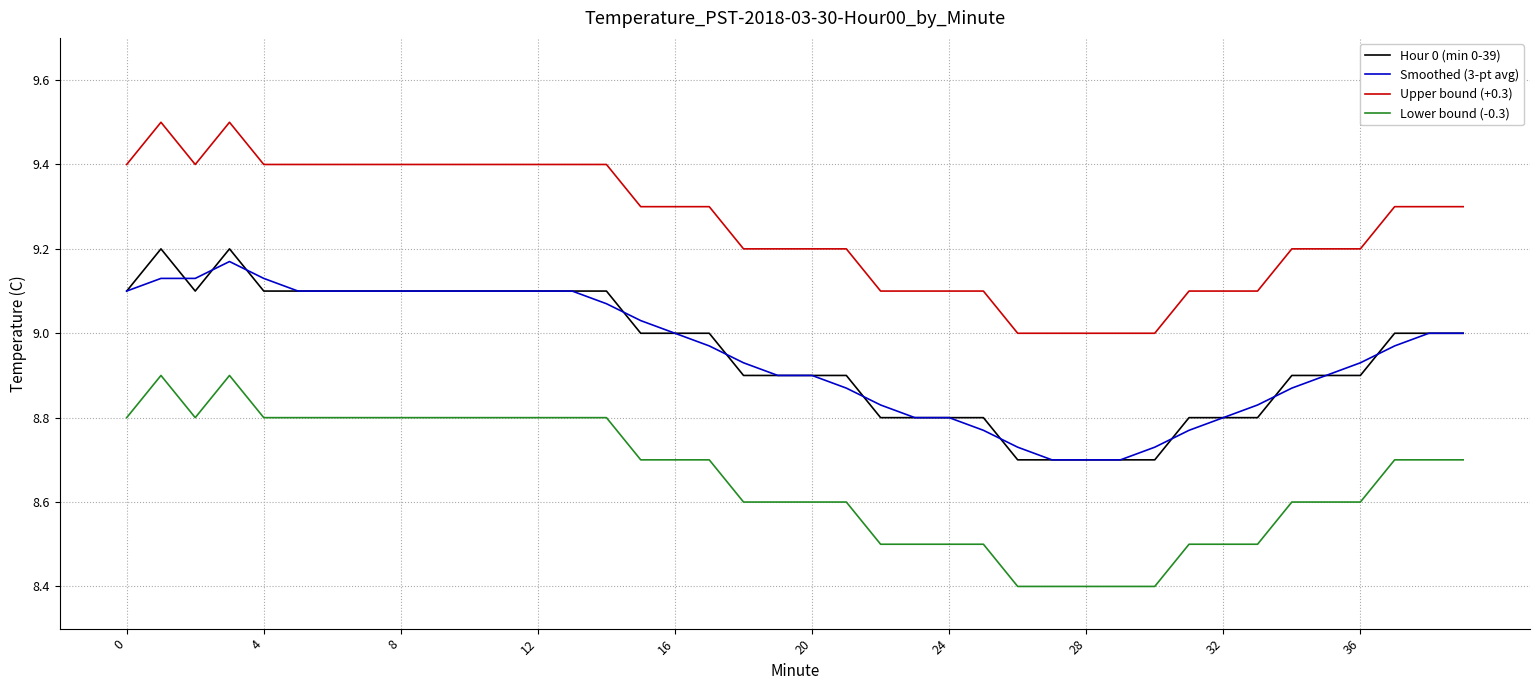

True or false: Hour 0 (min 0-39) and Lower bound (-0.3) intersect in this chart.

False